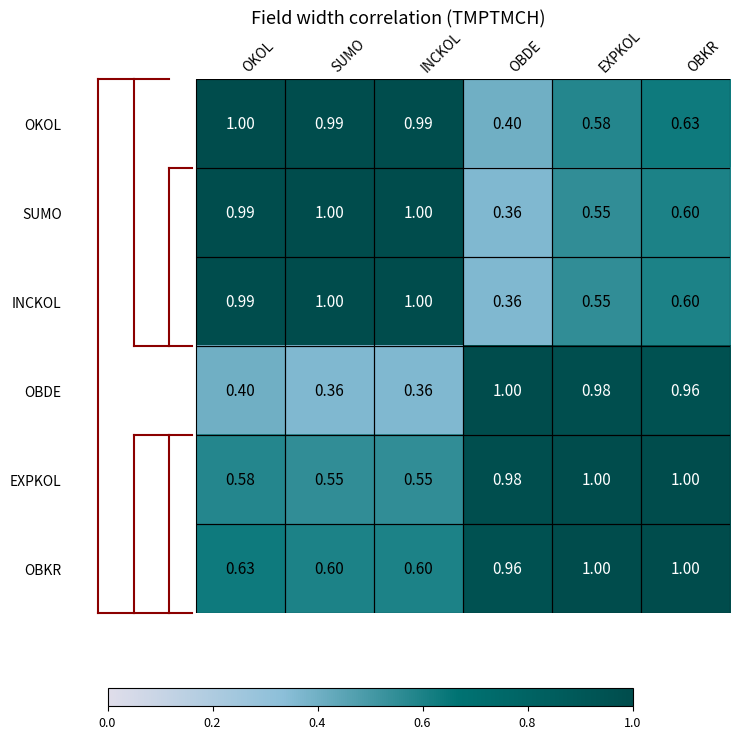

Which series has the largest total across all categories?

OBKR